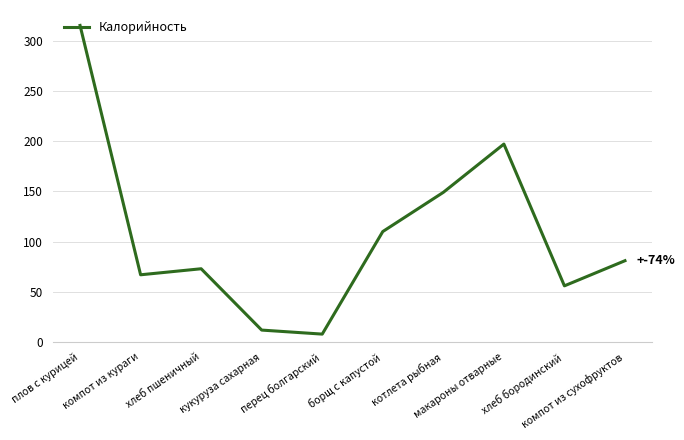

What value does the data have at борщ с капустой, to the nearest 10?

110